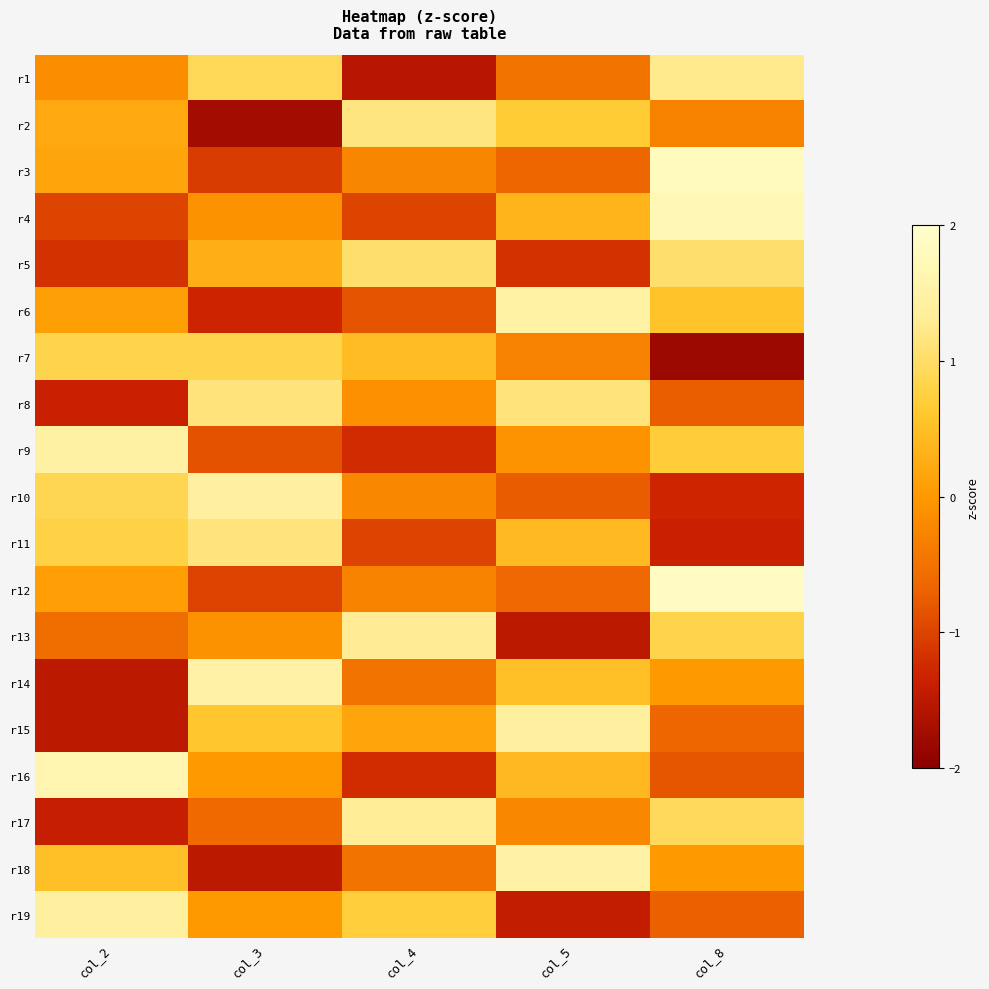

Count the number of categories in the chart.

5